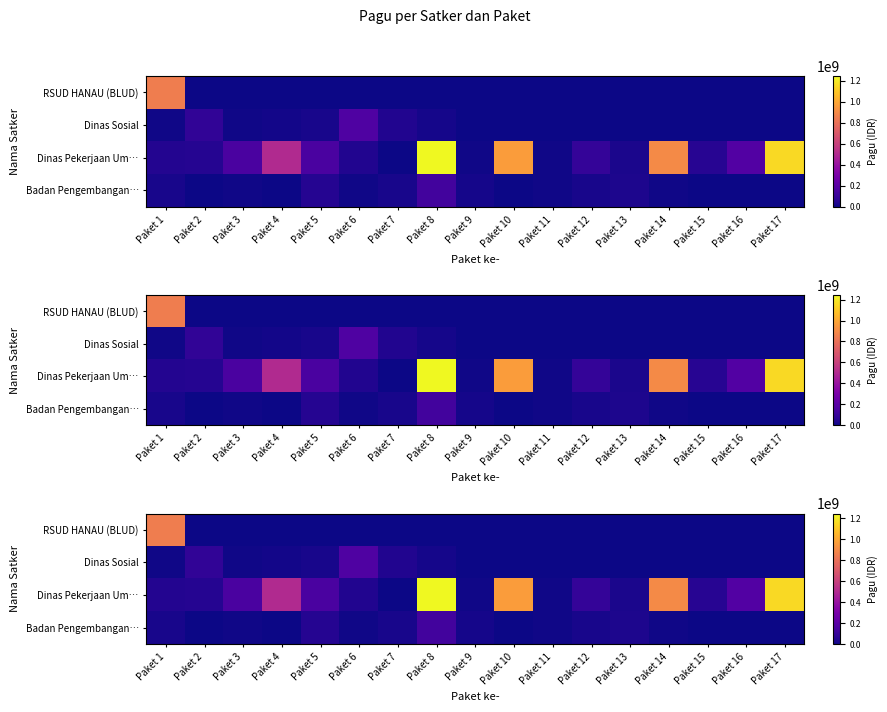

At which category is the sum across all series the highest?

Paket 8